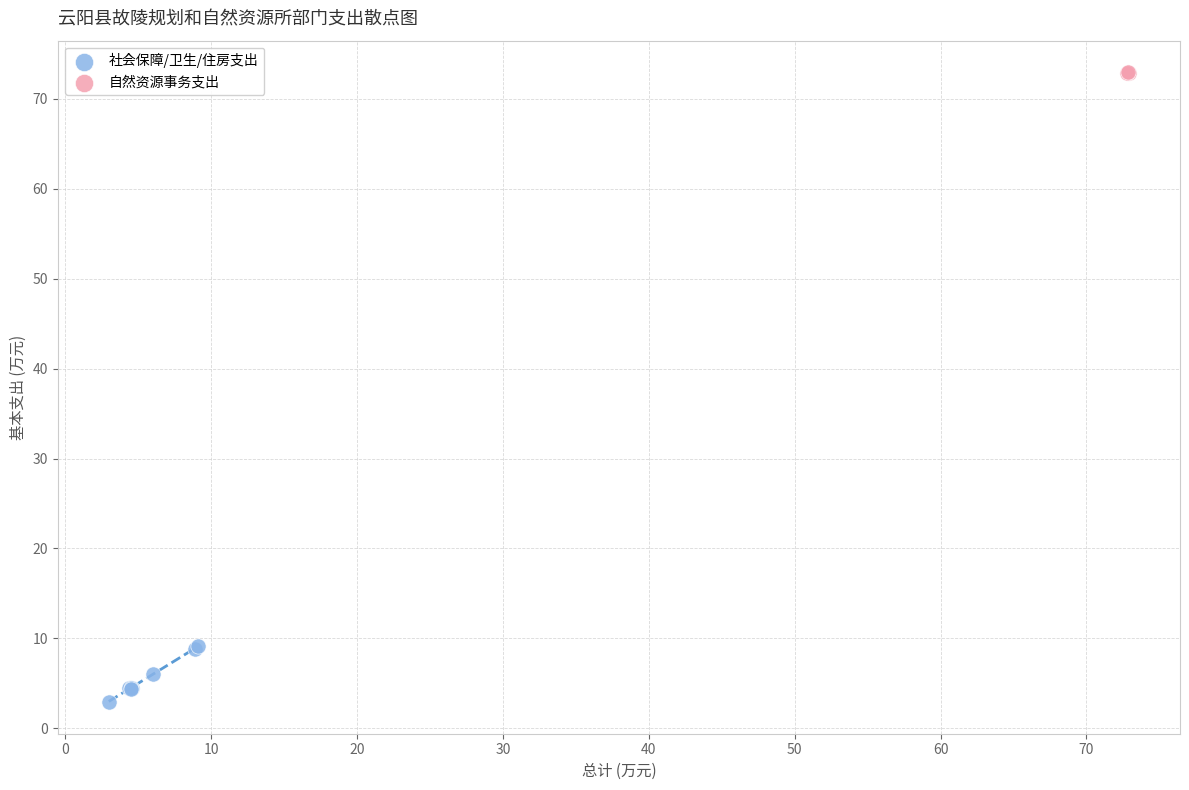

What are all the series names shown in the legend?

社会保障/卫生/住房支出, 自然资源事务支出